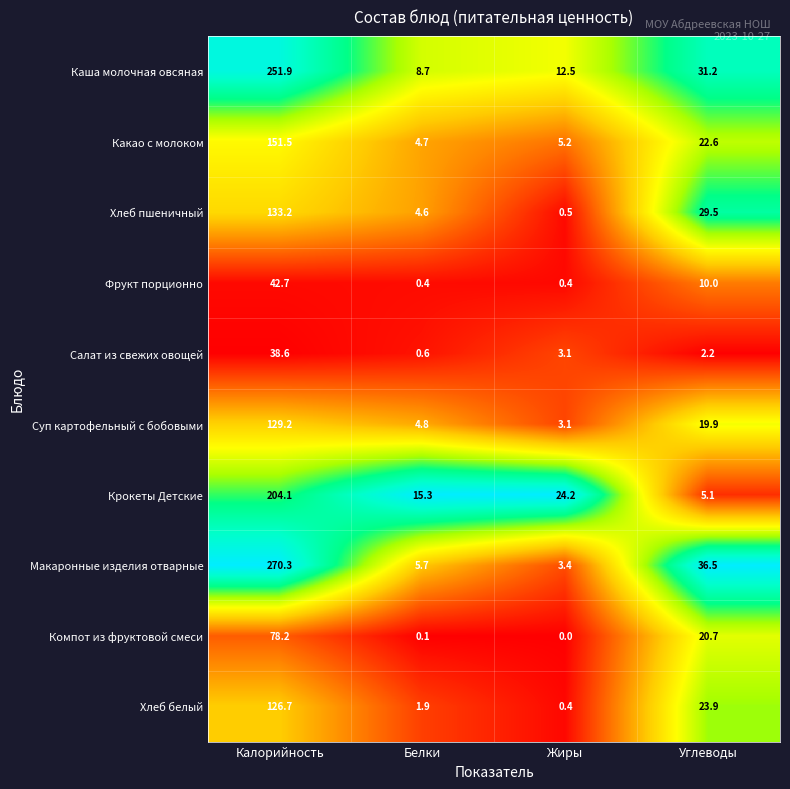

The Какао с молоком series shows 22.6 at Углеводы. True or false?

True